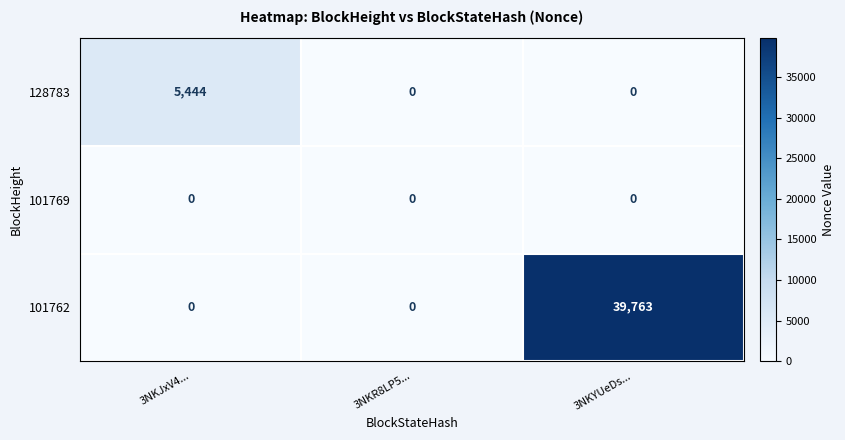

How many 128783 values are between 0 and 5444?

3